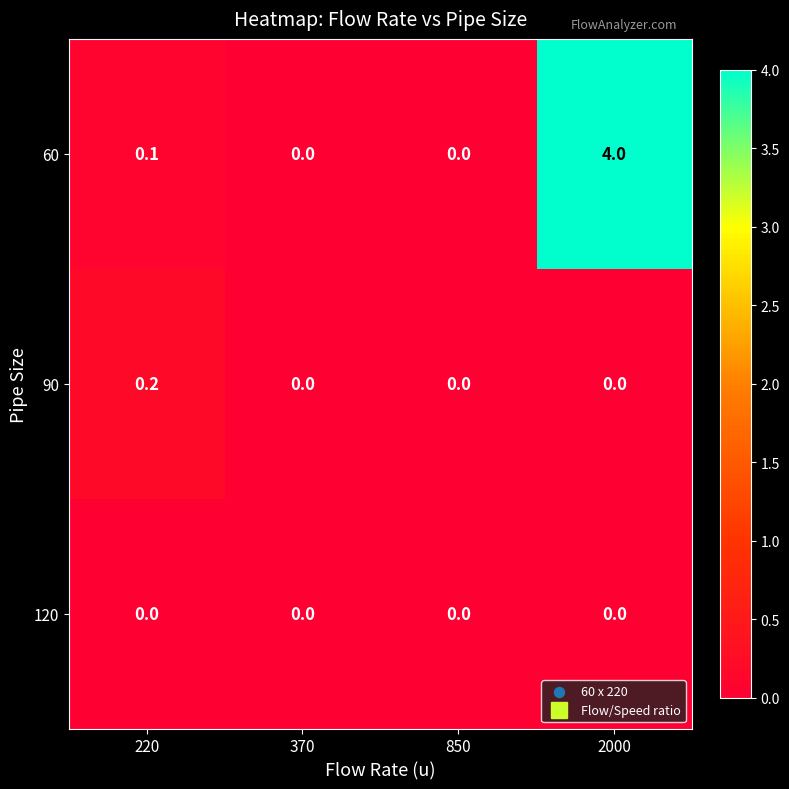

What is the difference between the highest and lowest values at 2000?

4.0